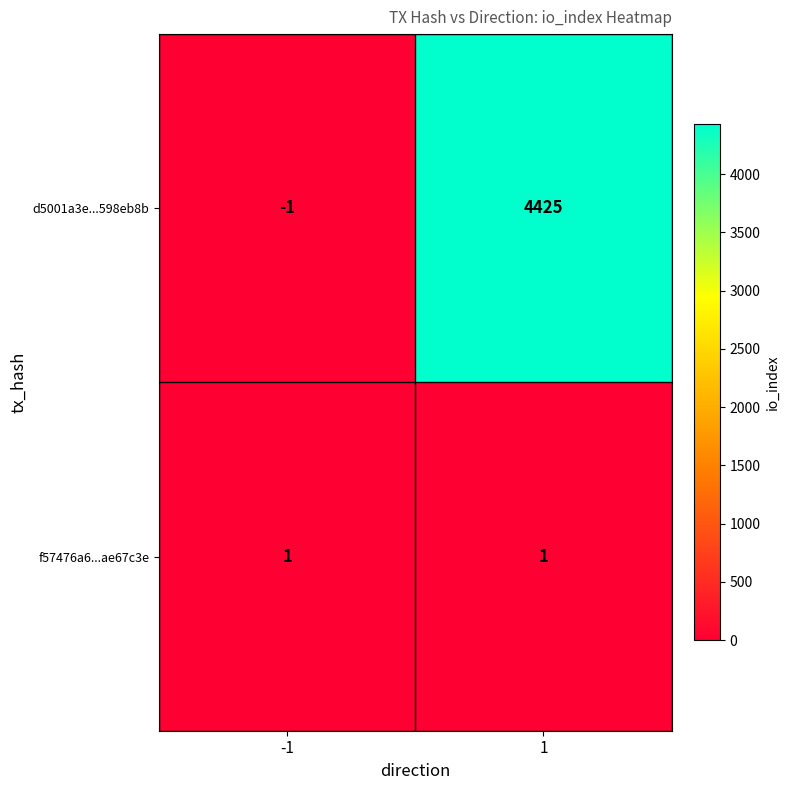

Rank the series at 1 from lowest to highest value.

f57476a6...ae67c3e, d5001a3e...598eb8b